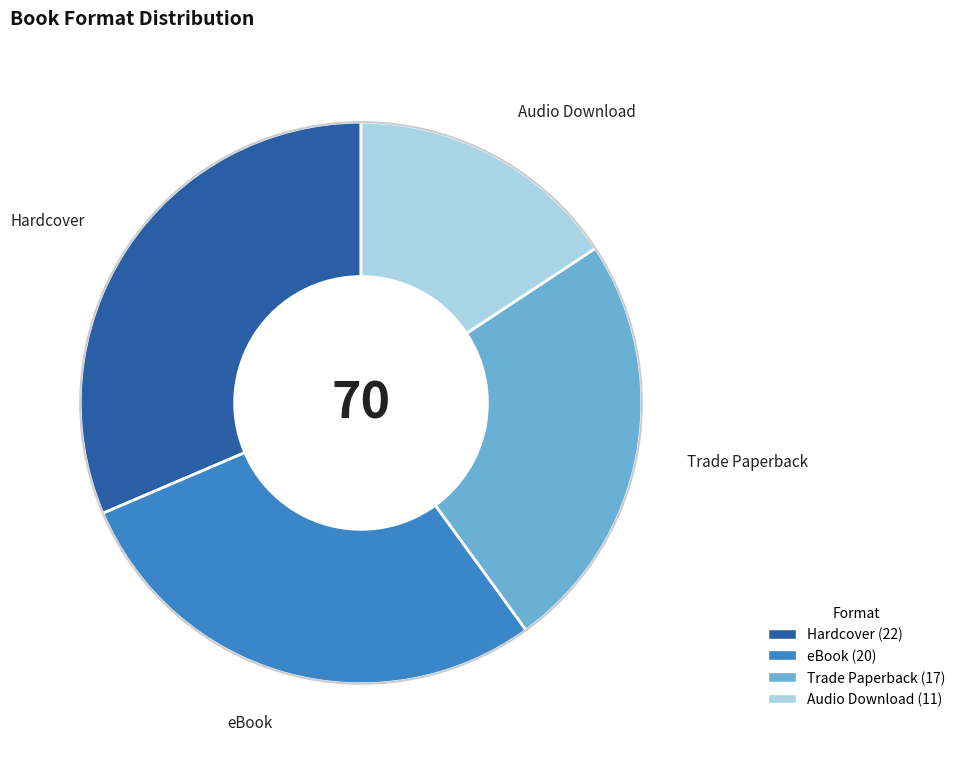

The Audio Download slice represents 16% of the pie. True or false?

True